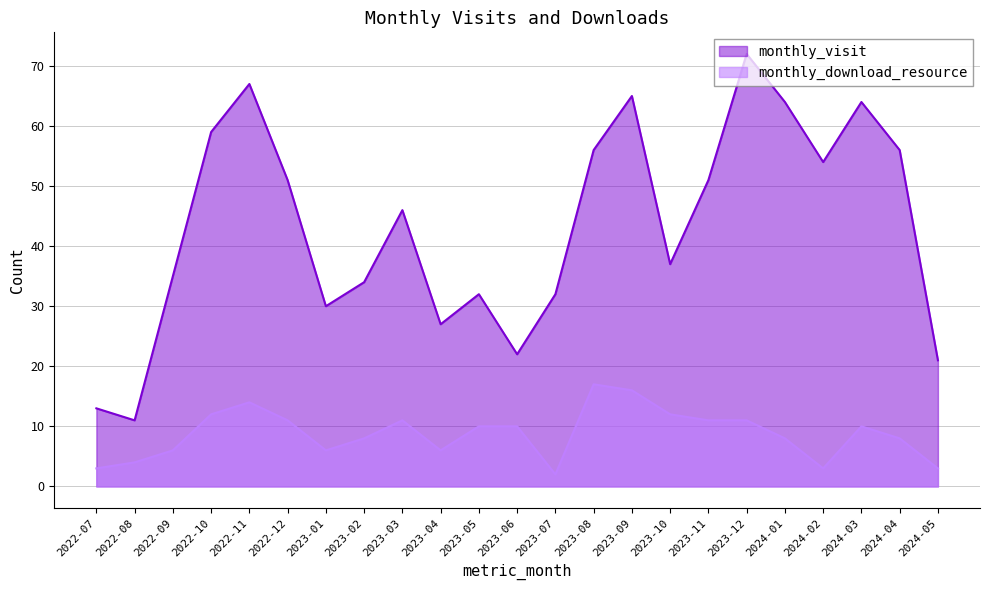

At 2023-09, list the series in order from smallest to largest.

monthly_download_resource, monthly_visit